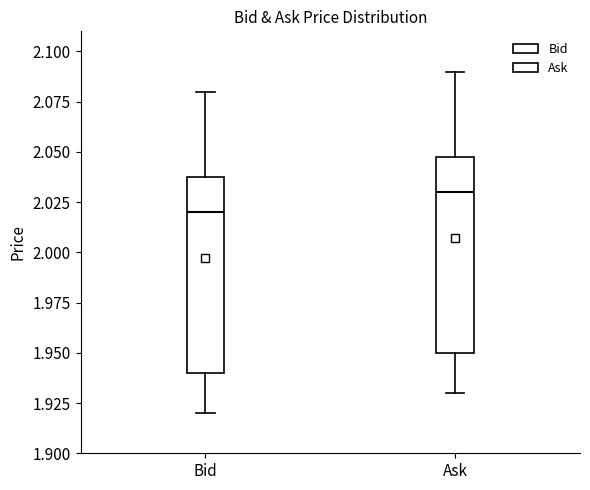

Reading left to right, transcribe this box plot: for each box, give where its median line is, the range the box spans, and where its two whiskers end, as read against the y-axis. The values are not printed on the chart, so give them approximately, as read against the axis.

Bid: median 2.02, box 1.94 to 2.04, whiskers 1.92 to 2.08
Ask: median 2.03, box 1.95 to 2.05, whiskers 1.93 to 2.09